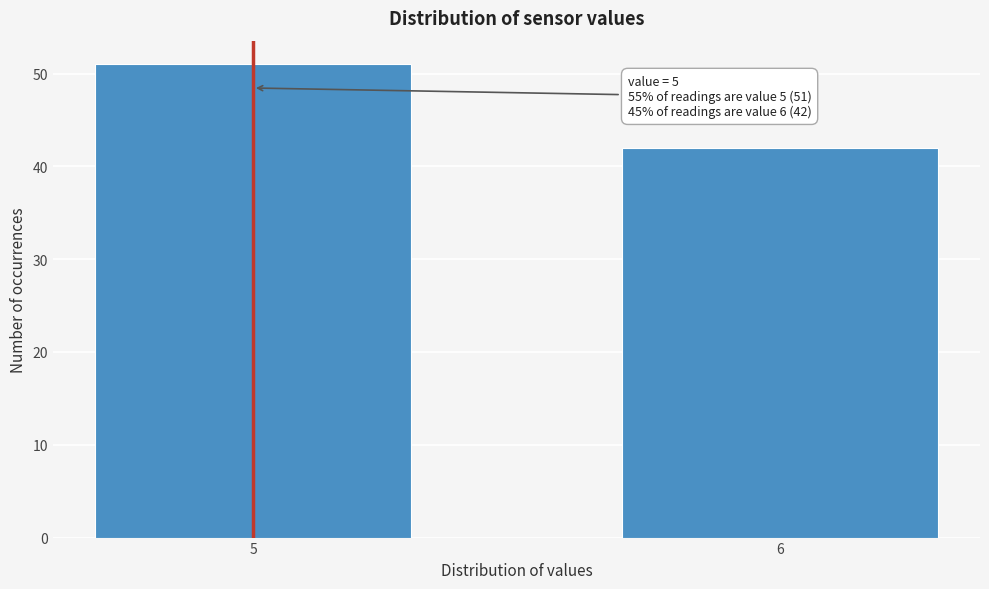

Reading right to left, list all the values displayed in this chart.

42	51